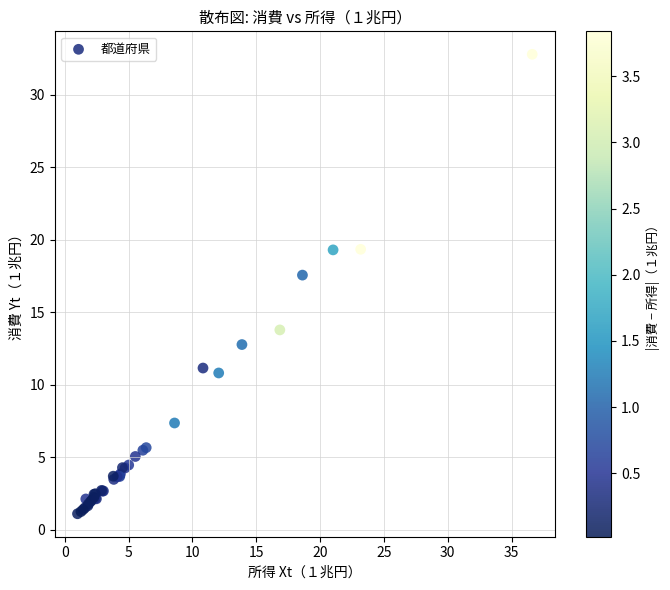

What Y value in the scatter plot is closest to 16?

17.6